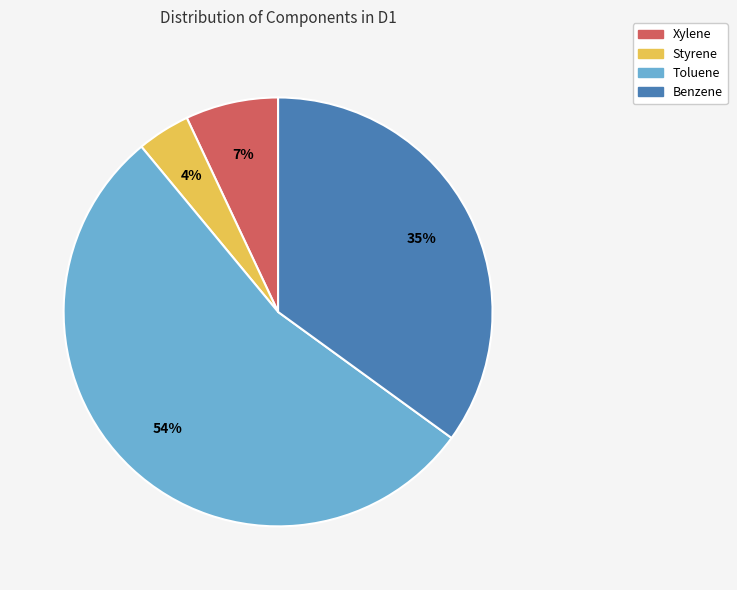

Do Xylene and Toluene together represent more than half of the pie?

Yes